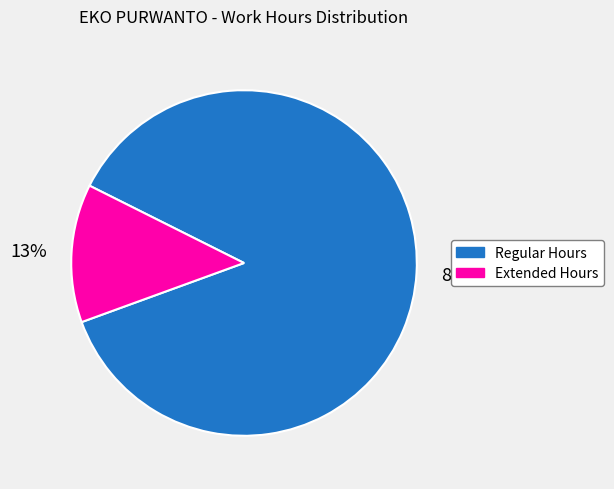

To the nearest percent, what is the difference between the largest and smallest slice percentages?

74%